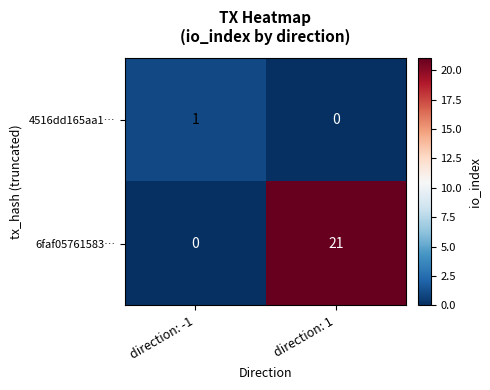

Which label corresponds to the largest value in the chart?

direction: 1